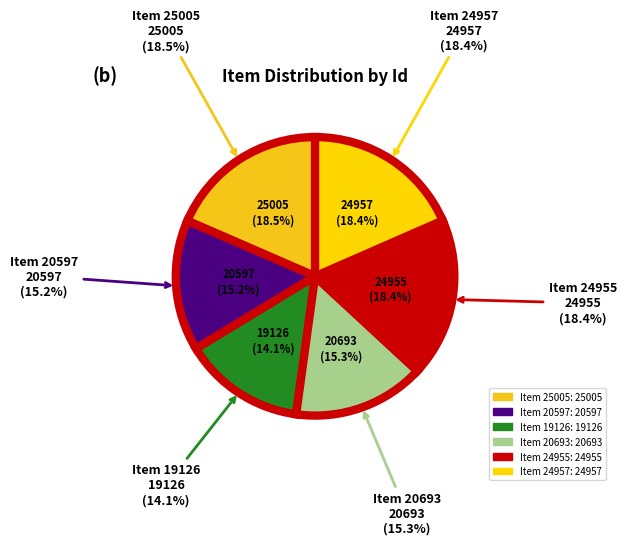

To the nearest percent, what is the average slice percentage?

17%